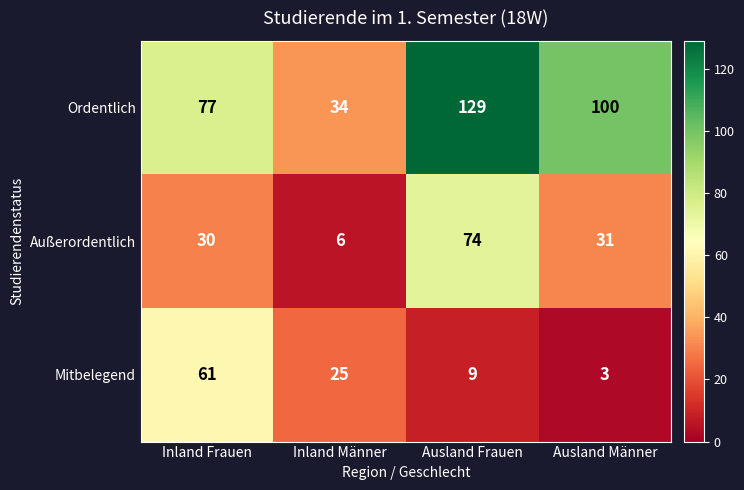

True or false: Mitbelegend has a value of 5 at Ausland Männer.

False